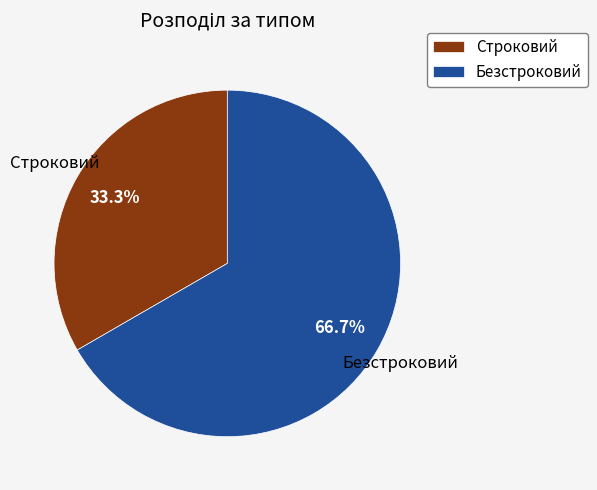

Is Строковий the majority of the pie?

No